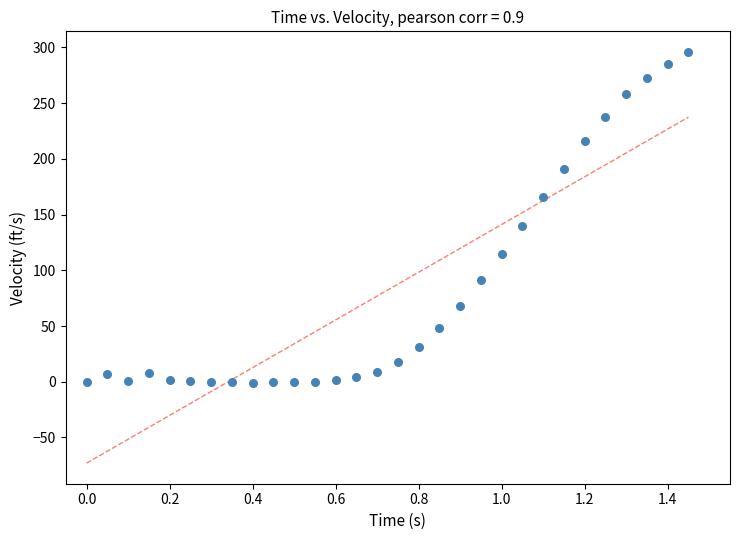

What Y value in the scatter plot is closest to 147?

140